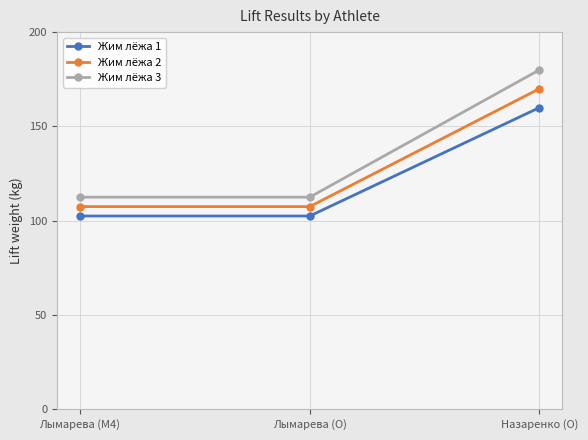

Which series has the largest range (max minus min)?

Жим лёжа 3